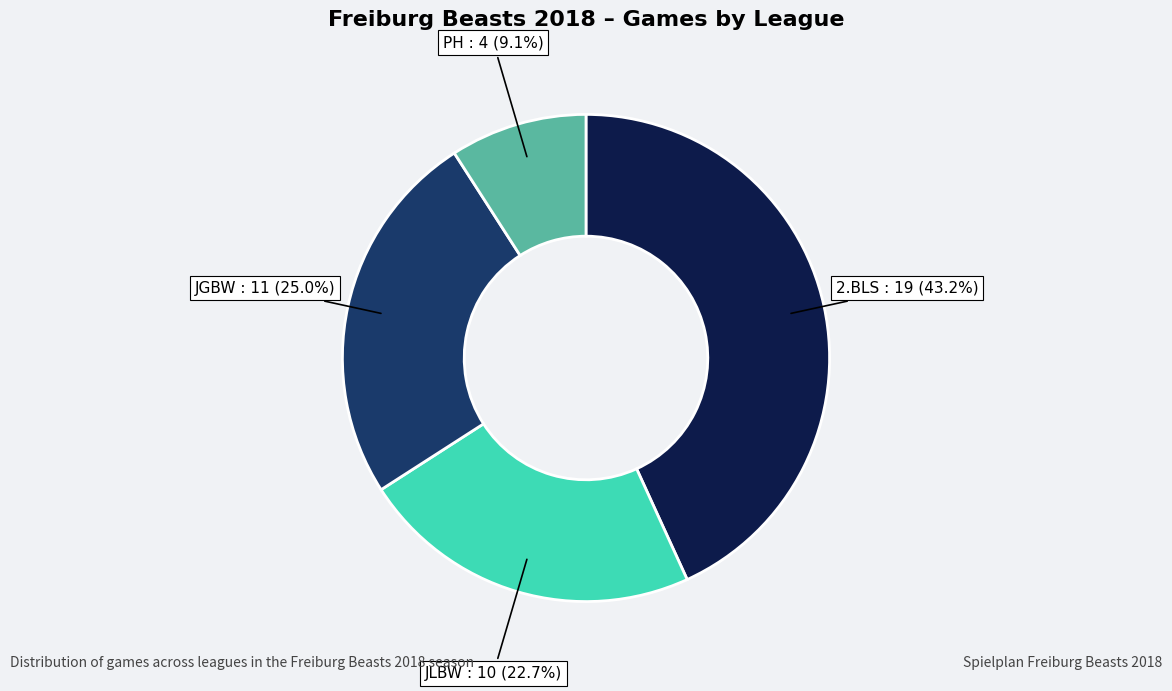

Does any single category account for the majority?

No